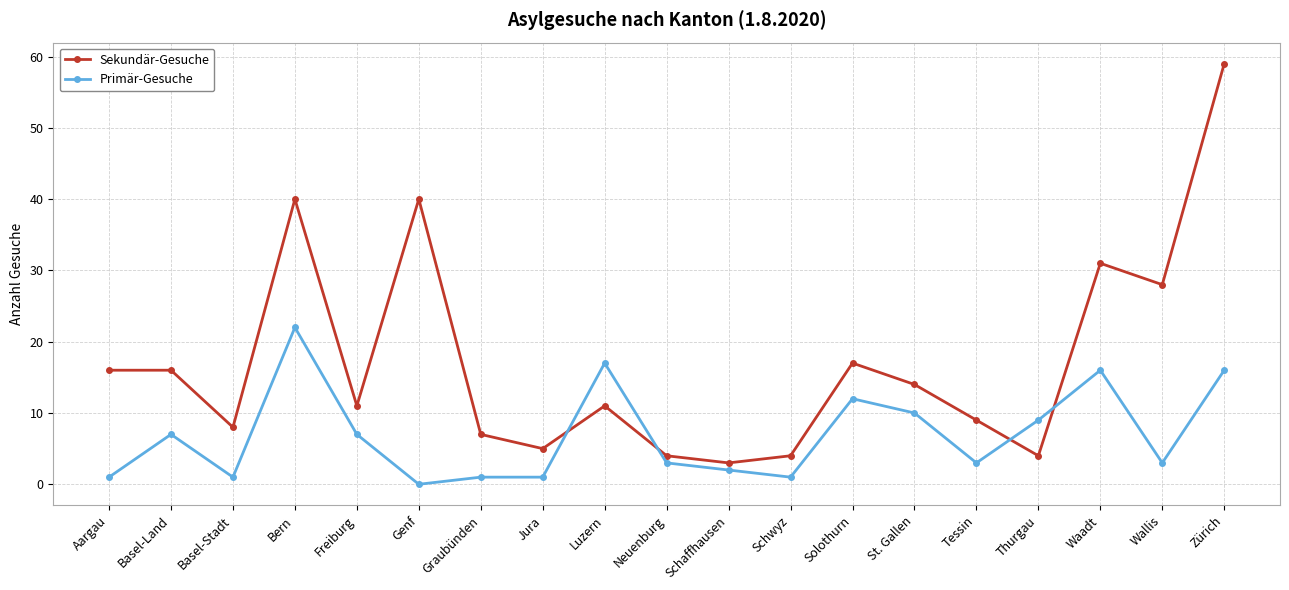

What is the difference between the Primär-Gesuche values at Luzern and Aargau?

16